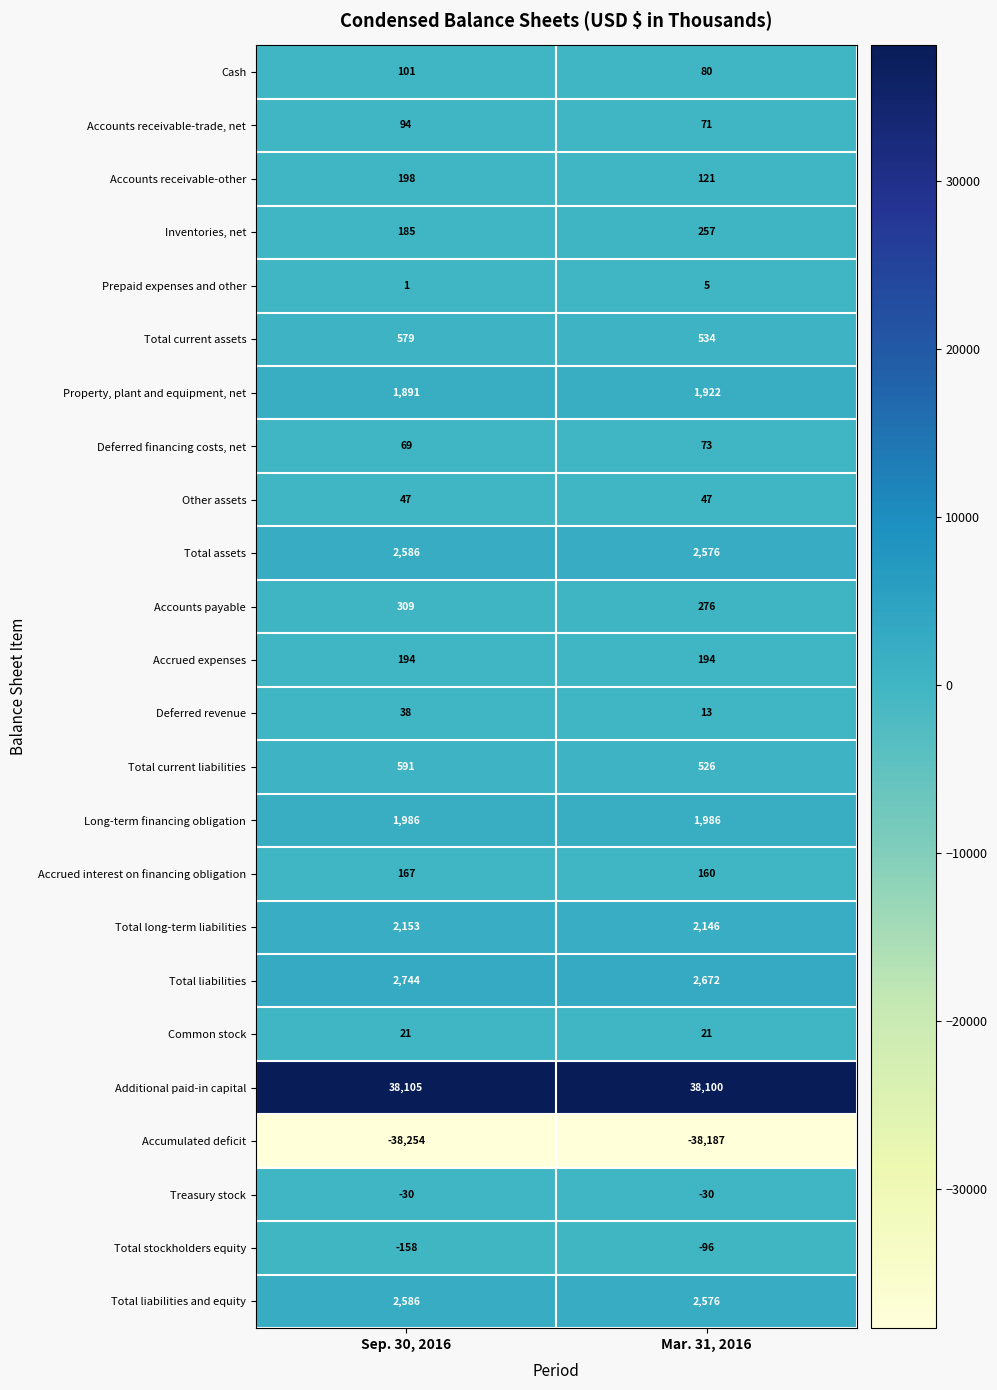

What is the sum of the Total long-term liabilities values at Sep. 30, 2016 and Mar. 31, 2016?

4299